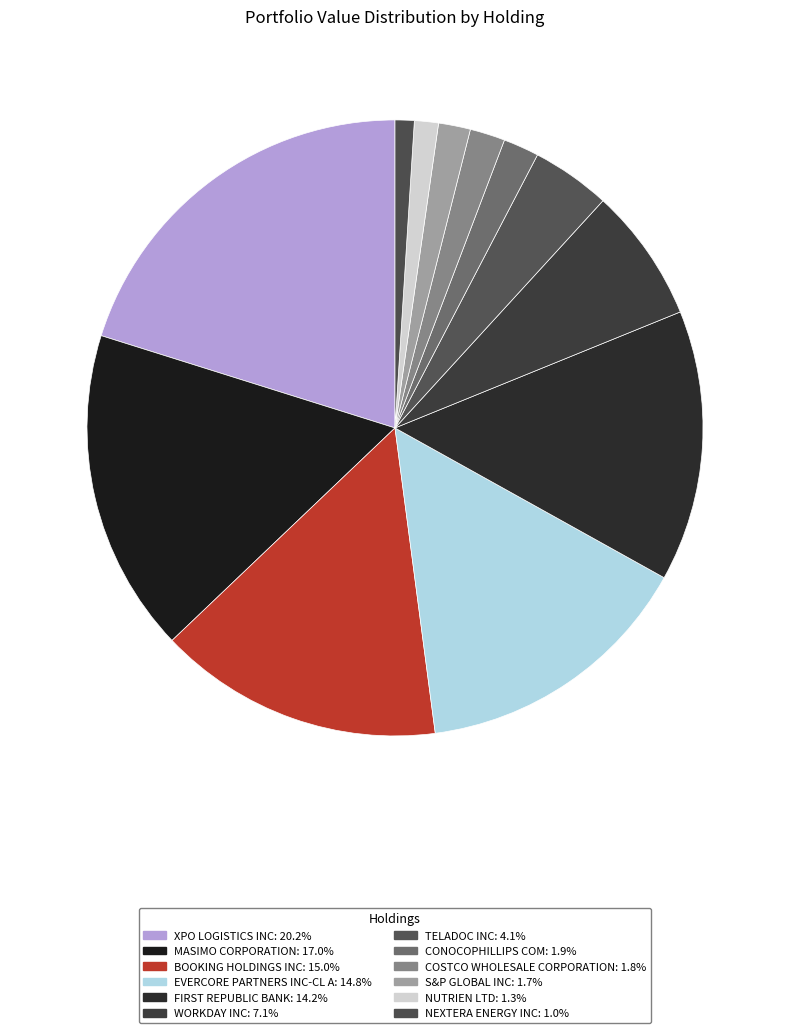

How many slices are in this pie chart?

12